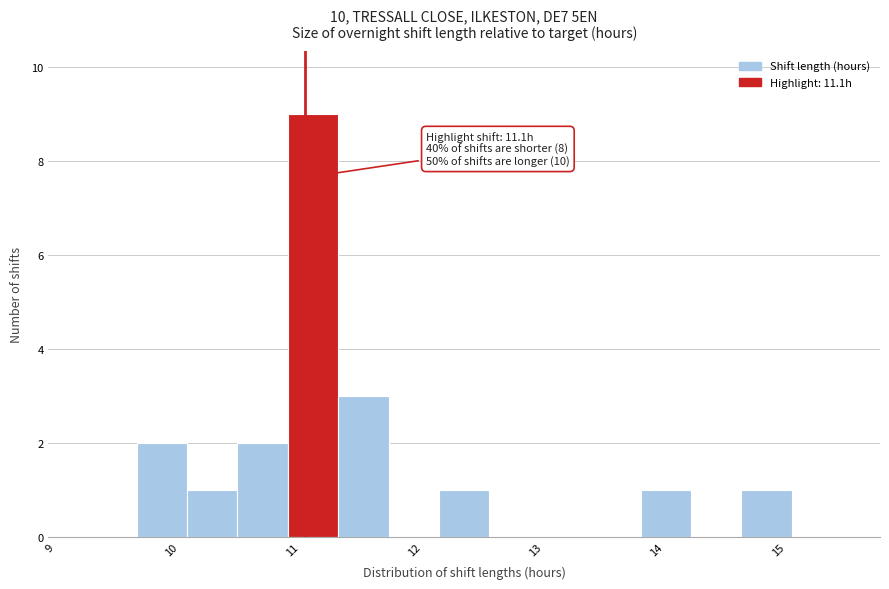

Which range on the x-axis has the tallest bar?

11.0 to 11.4